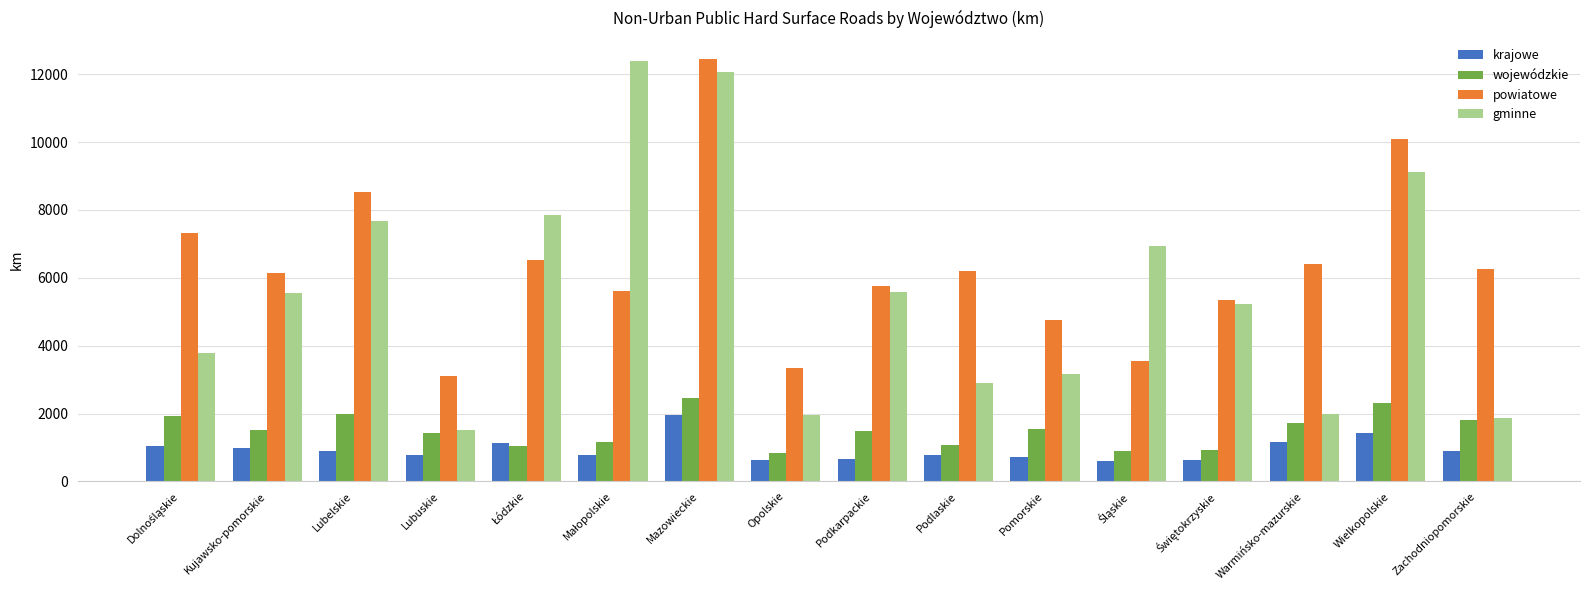

What is the difference between the maximum and minimum values in the powiatowe series?

9340.1